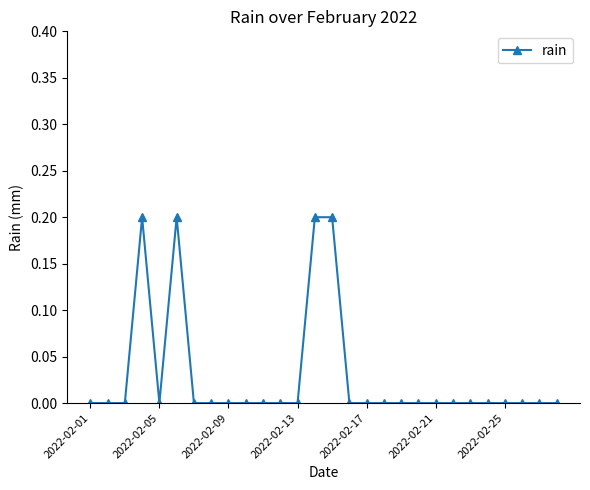

What is the sum of all values?

0.8